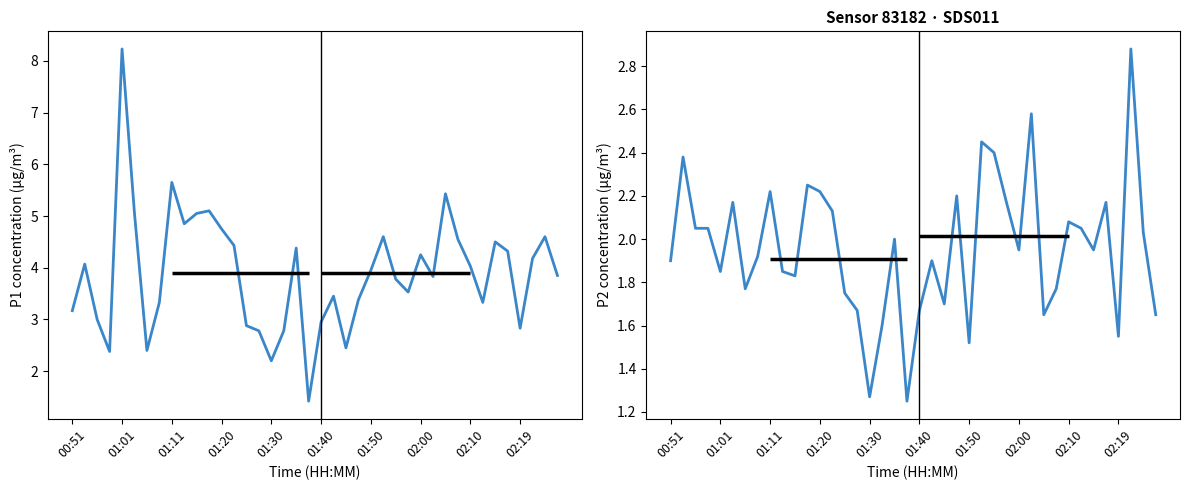

What is the difference between the maximum and minimum values in the P1 series?

6.8